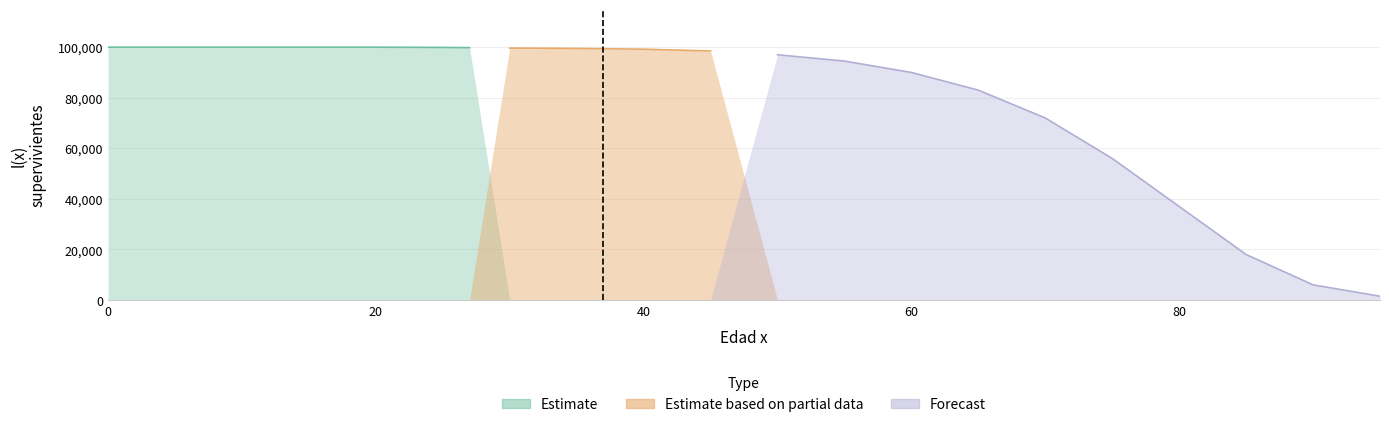

Which series has the largest total across all categories?

Estimate